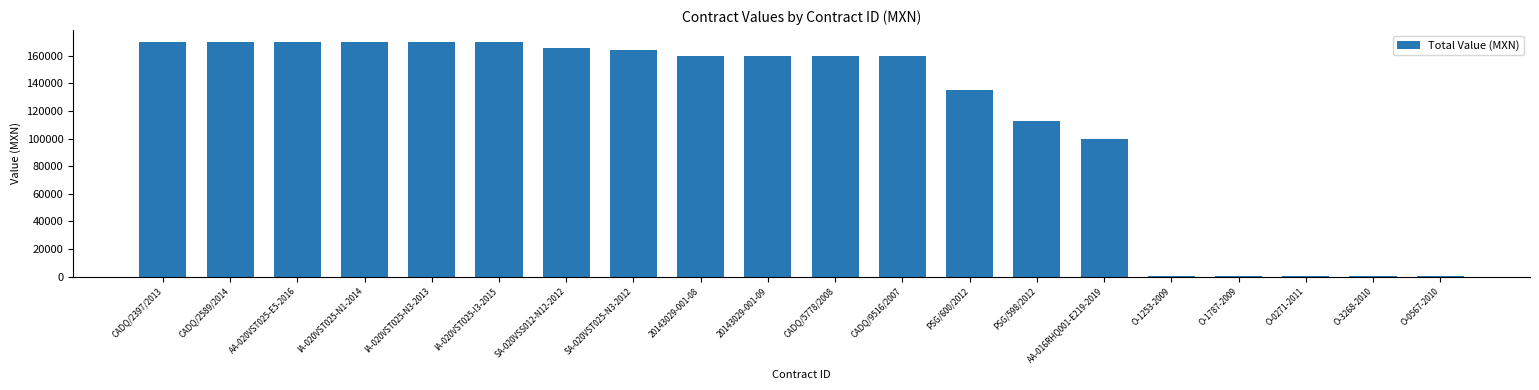

Which has a higher value, 20143029-001-09 or O-0271-2011?

20143029-001-09